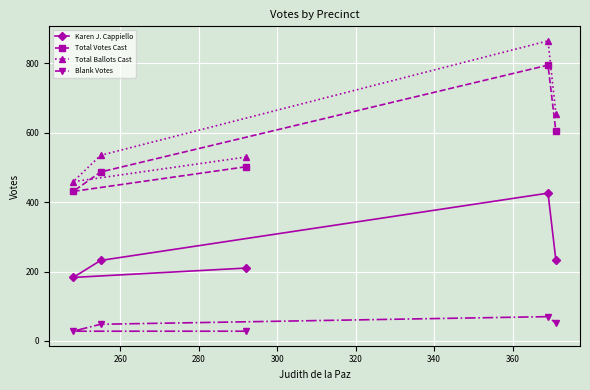

List the series in order of their peak value, lowest first.

Blank Votes, Karen J. Cappiello, Total Votes Cast, Total Ballots Cast